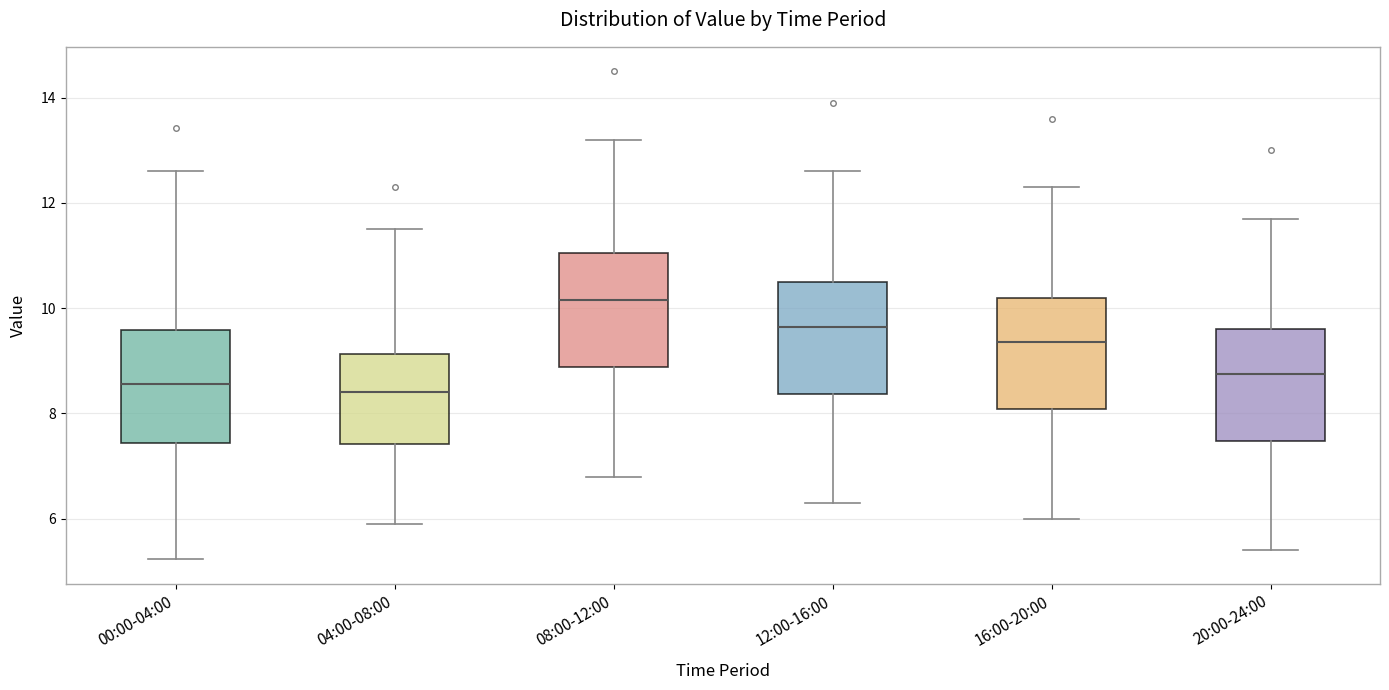

Reading left to right, transcribe this box plot: for each box, give where its median line is, the range the box spans, and where its two whiskers end, as read against the y-axis. The values are not printed on the chart, so give them approximately, as read against the axis.

00:00-04:00: median 8.6, box 7.4 to 9.6, whiskers 5.2 to 12.6
04:00-08:00: median 8.4, box 7.4 to 9.2, whiskers 6.0 to 11.6
08:00-12:00: median 10.2, box 8.8 to 11.0, whiskers 6.8 to 13.2
12:00-16:00: median 9.6, box 8.4 to 10.6, whiskers 6.4 to 12.6
16:00-20:00: median 9.4, box 8.0 to 10.2, whiskers 6.0 to 12.4
20:00-24:00: median 8.8, box 7.4 to 9.6, whiskers 5.4 to 11.8